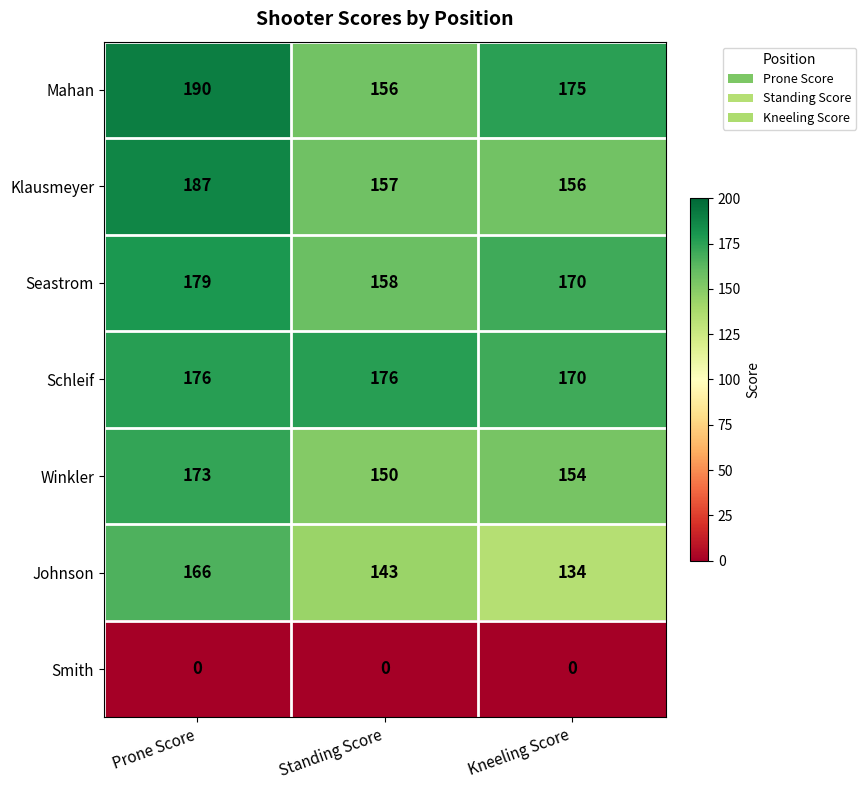

Where is Winkler nearest to the value 161?

Kneeling Score